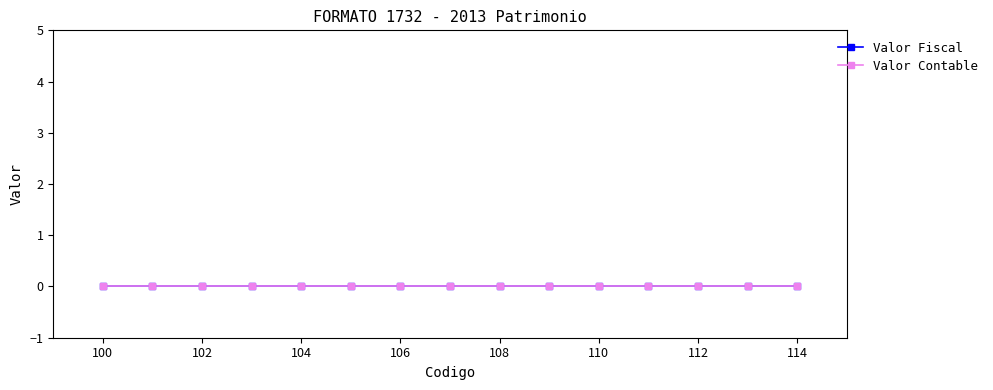

Which has a higher value, 103 or 111?

103